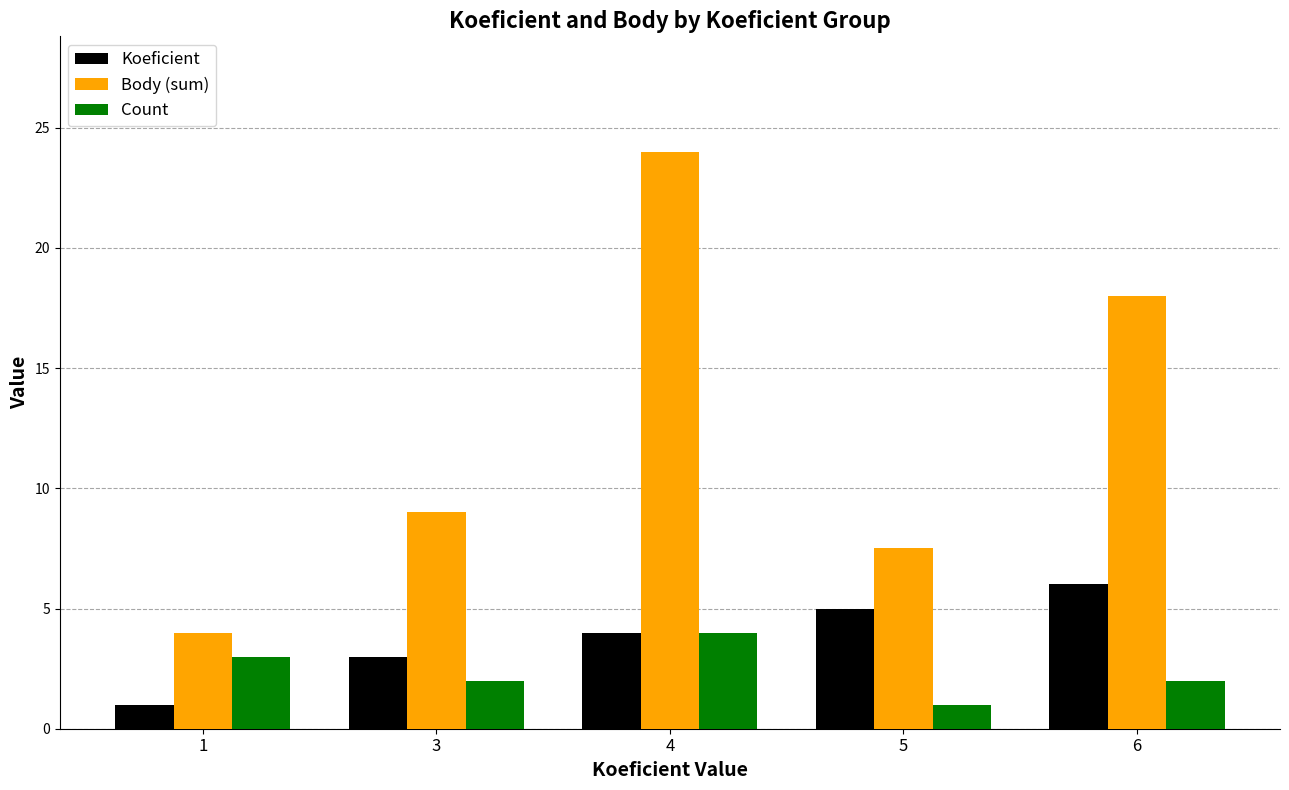

At 3, list the series in order from smallest to largest.

Count, Koeficient, Body (sum)